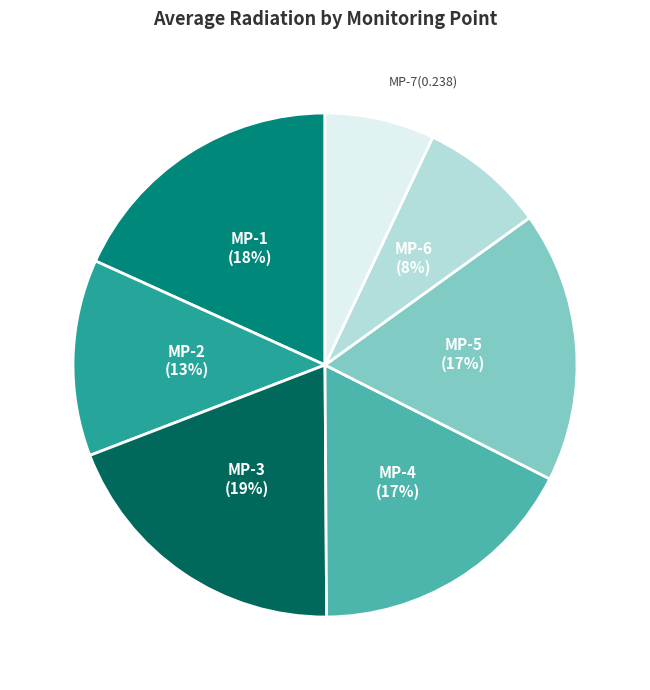

Does MP-4 represent more than half of the total?

No